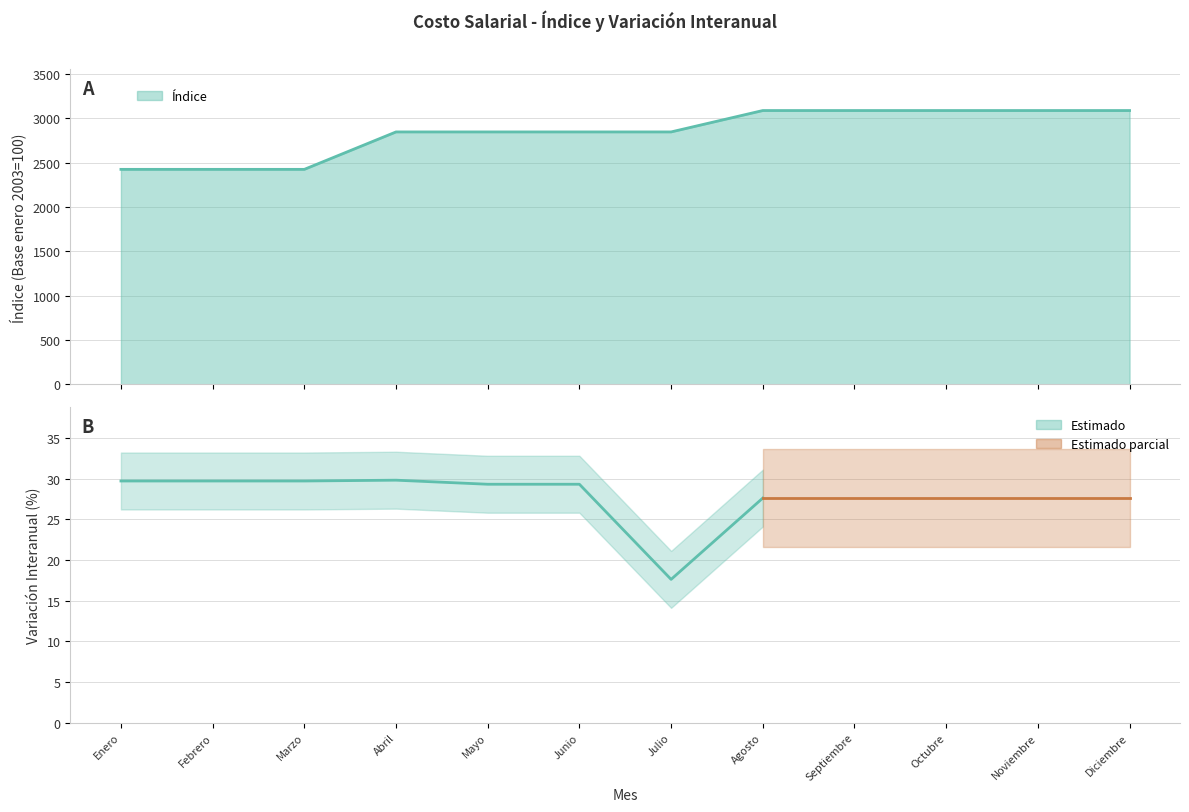

How many categories are shown in the chart?

12